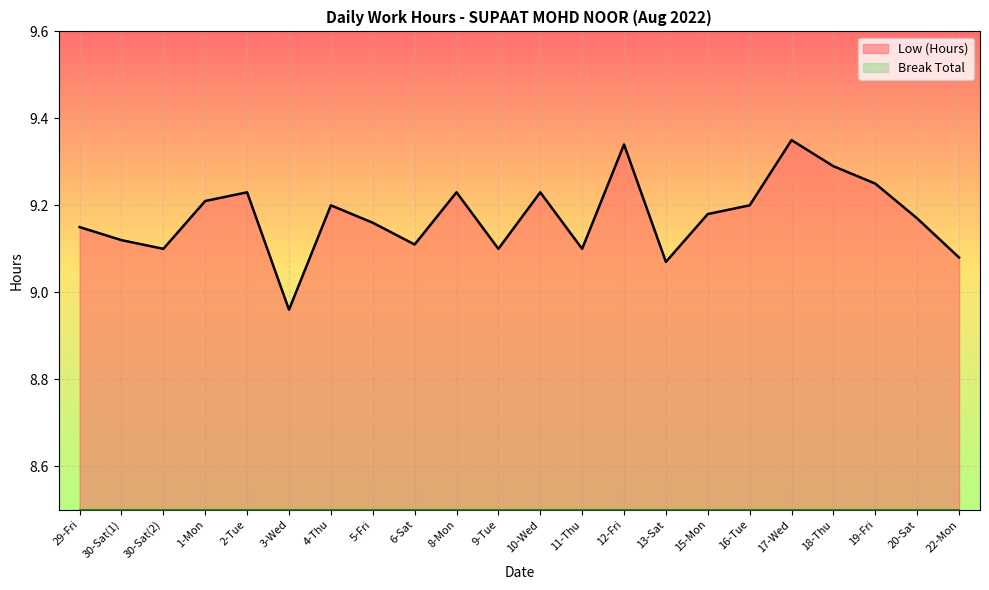

Between 13-Sat and 3-Wed, which is larger?

13-Sat